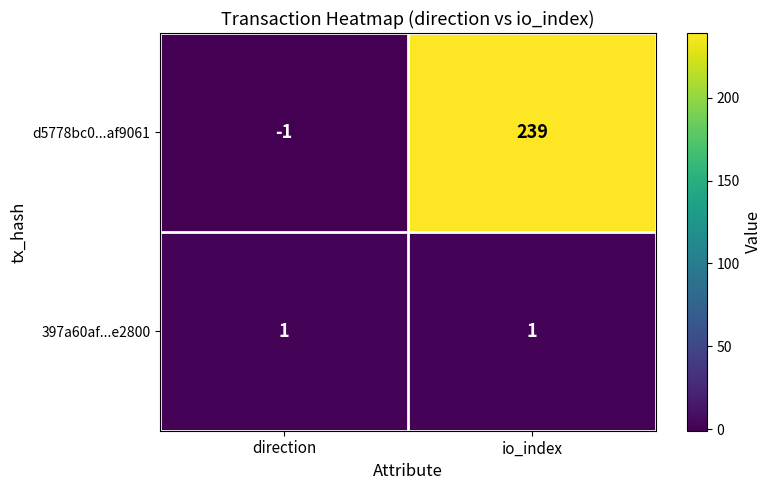

How many data points does each series have?

2